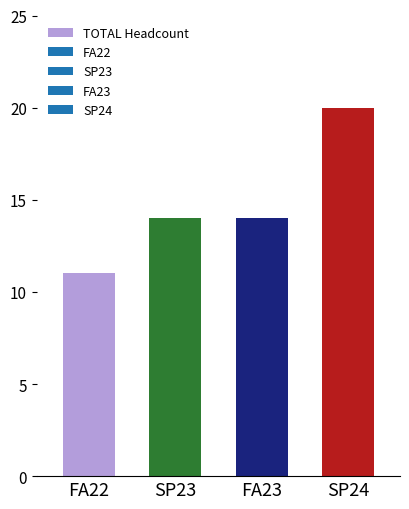

At which category does the chart reach its peak across all series?

SP24